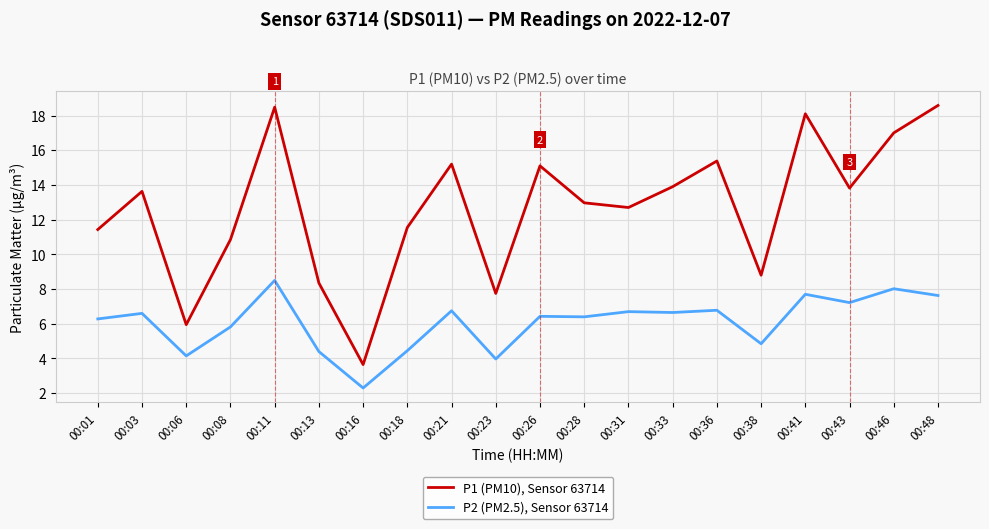

Which category has the lowest value in the P2 (PM2.5), Sensor 63714 series?

00:16